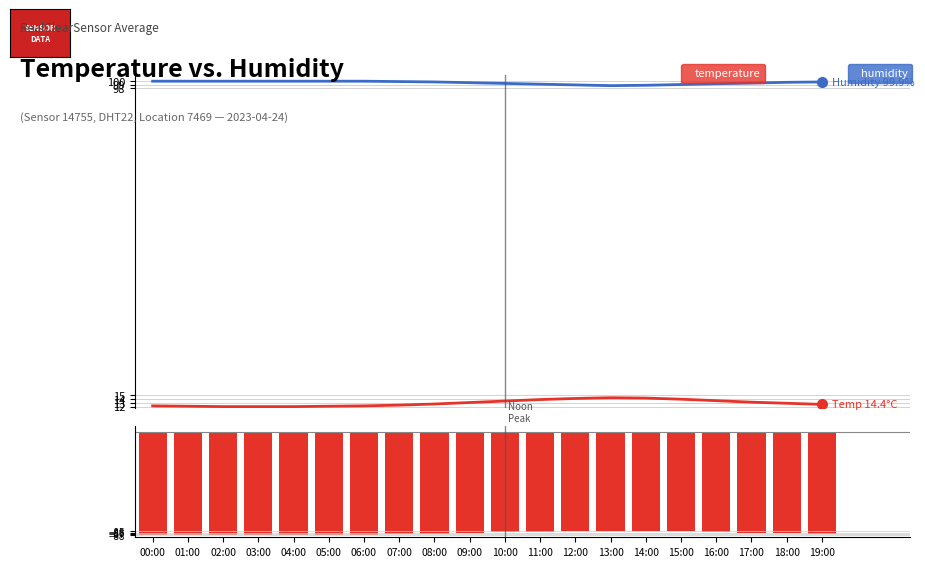

Which has a higher value, 14:00 or 09:00?

14:00